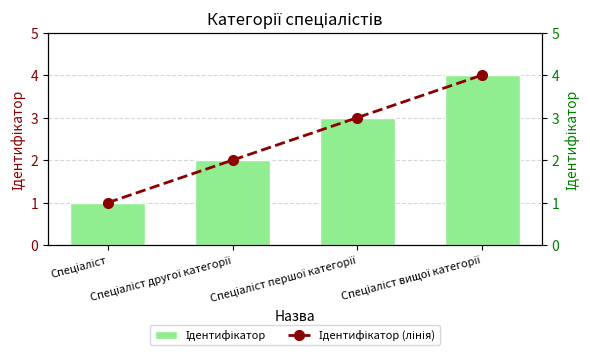

Which series changed the most between Спеціаліст and Спеціаліст вищої категорії?

Ідентифікатор